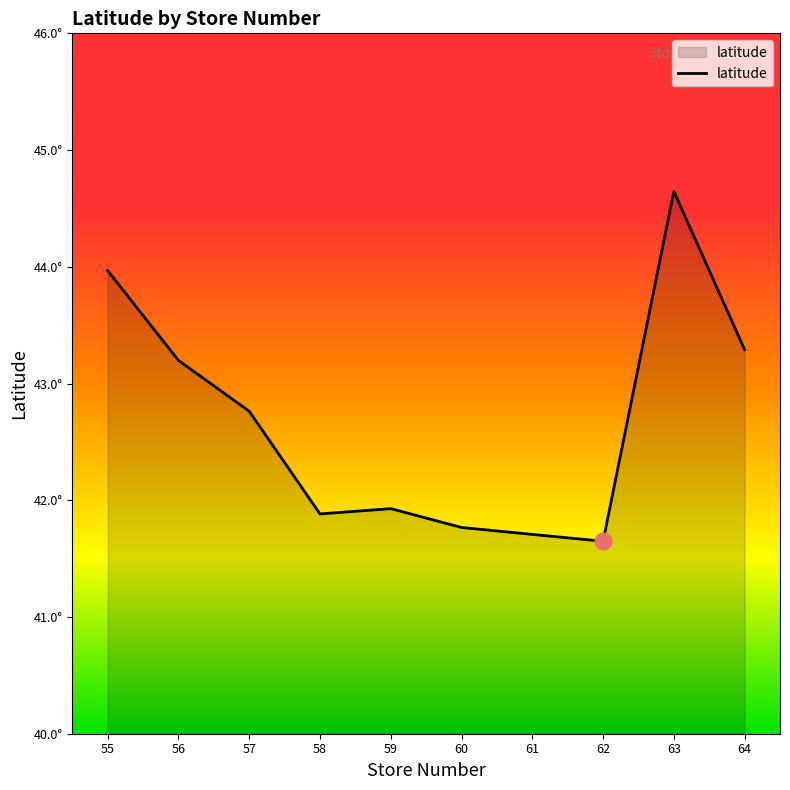

How many interior local valleys (lower than both neighbors) does the data have?

2